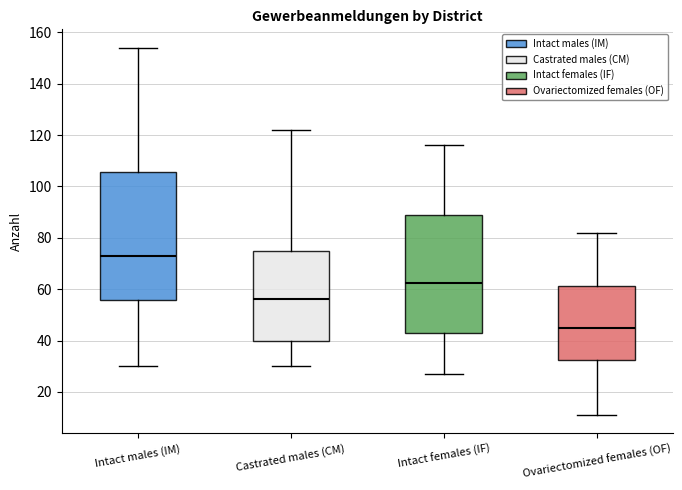

Reading left to right, transcribe this box plot: for each box, give where its median line is, the range the box spans, and where its two whiskers end, as read against the y-axis. The values are not printed on the chart, so give them approximately, as read against the axis.

Intact males (IM): median 74, box 56 to 106, whiskers 30 to 154
Castrated males (CM): median 56, box 40 to 74, whiskers 30 to 122
Intact females (IF): median 62, box 44 to 88, whiskers 28 to 116
Ovariectomized females (OF): median 46, box 32 to 62, whiskers 12 to 82